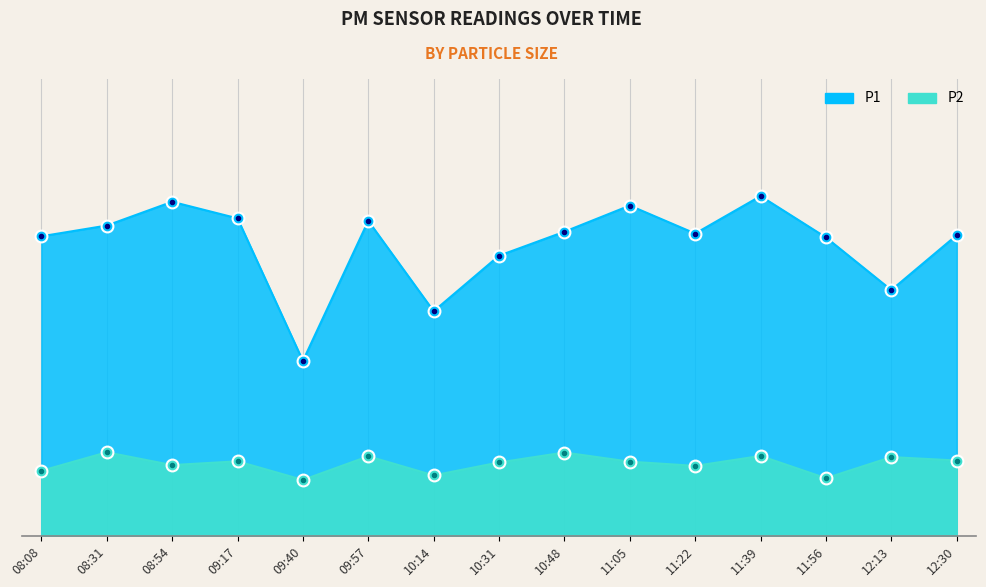

Is it true that P2 equals 1.7 at 09:57?

False